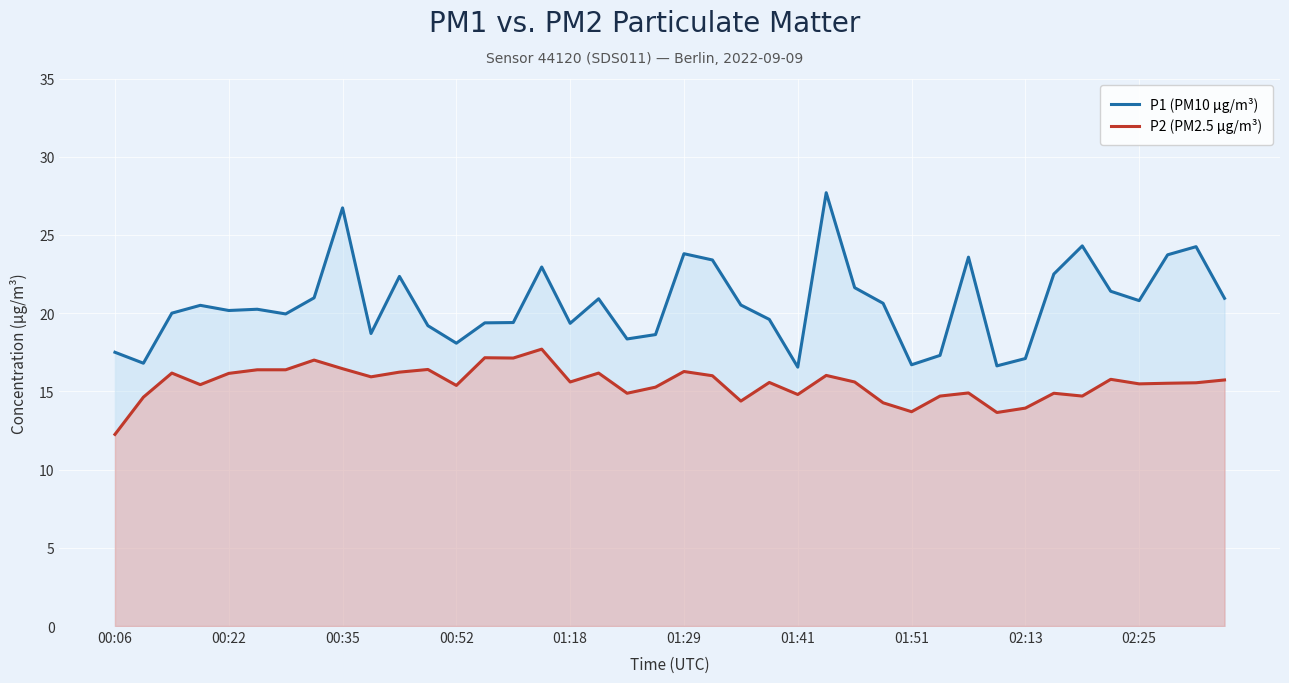

Which series has the largest total across all categories?

P1 (PM10 µg/m³)